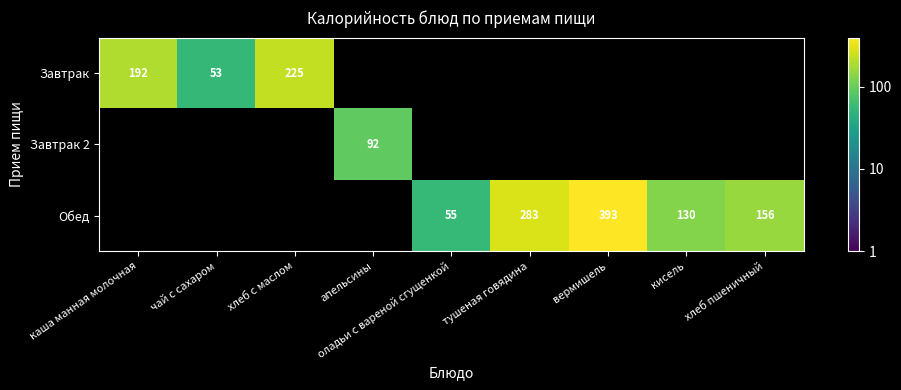

Which label corresponds to the largest value in the chart?

вермишель